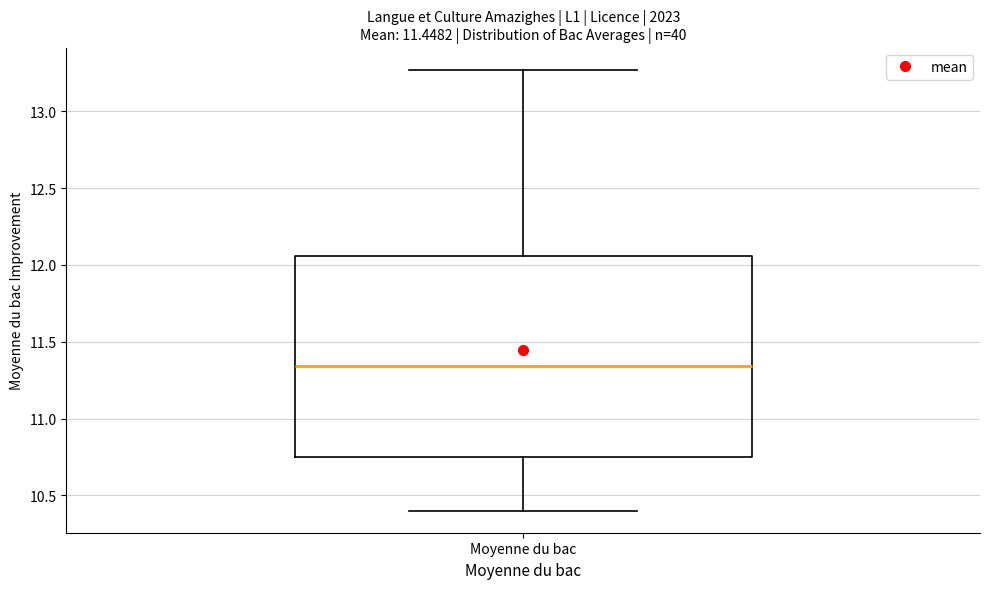

Transcribe this box plot: give where the median line is, the range the box spans, and where the two whiskers end, as read against the y-axis. The values are not printed on the chart, so give them approximately, as read against the axis.

median 11.35, box 10.75 to 12.05, whiskers 10.40 to 13.25